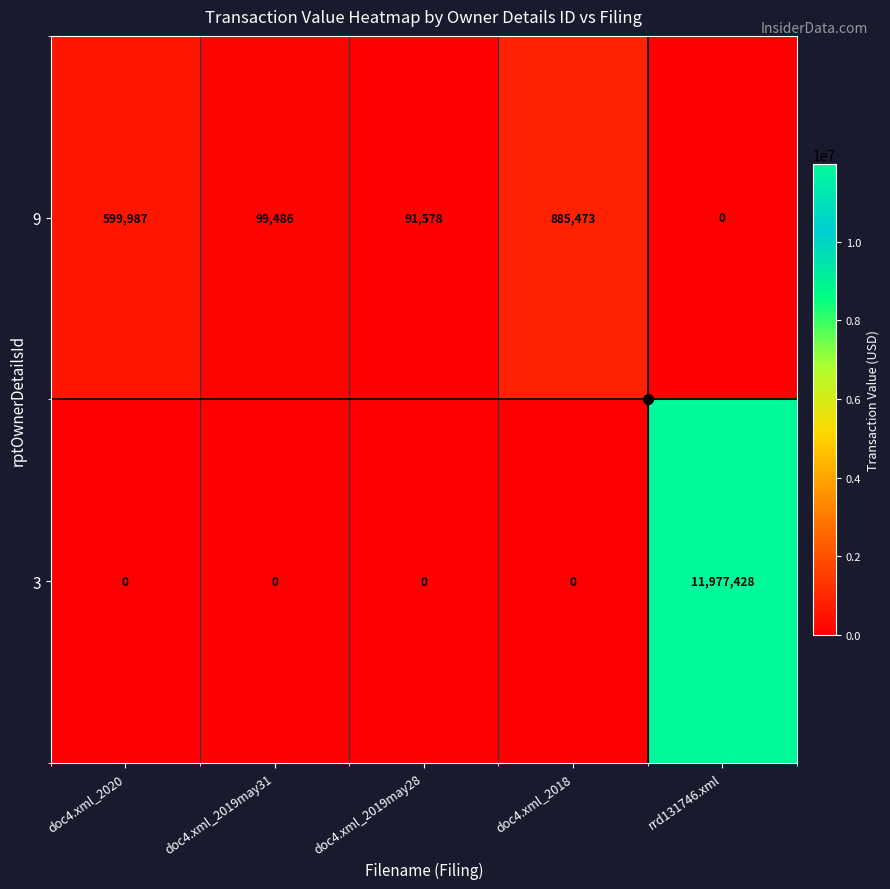

Count the number of categories in the chart.

5